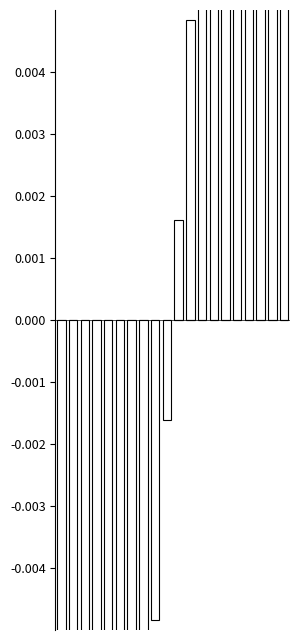

At how many categories does at least one series exceed 0?

10